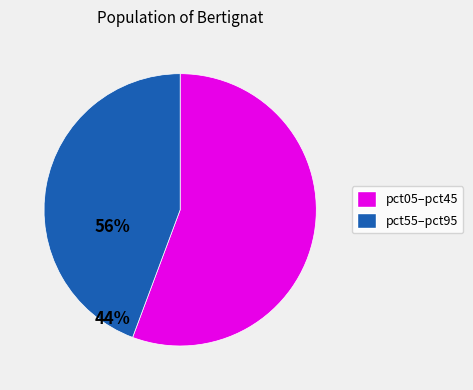

Does any single category account for the majority?

Yes